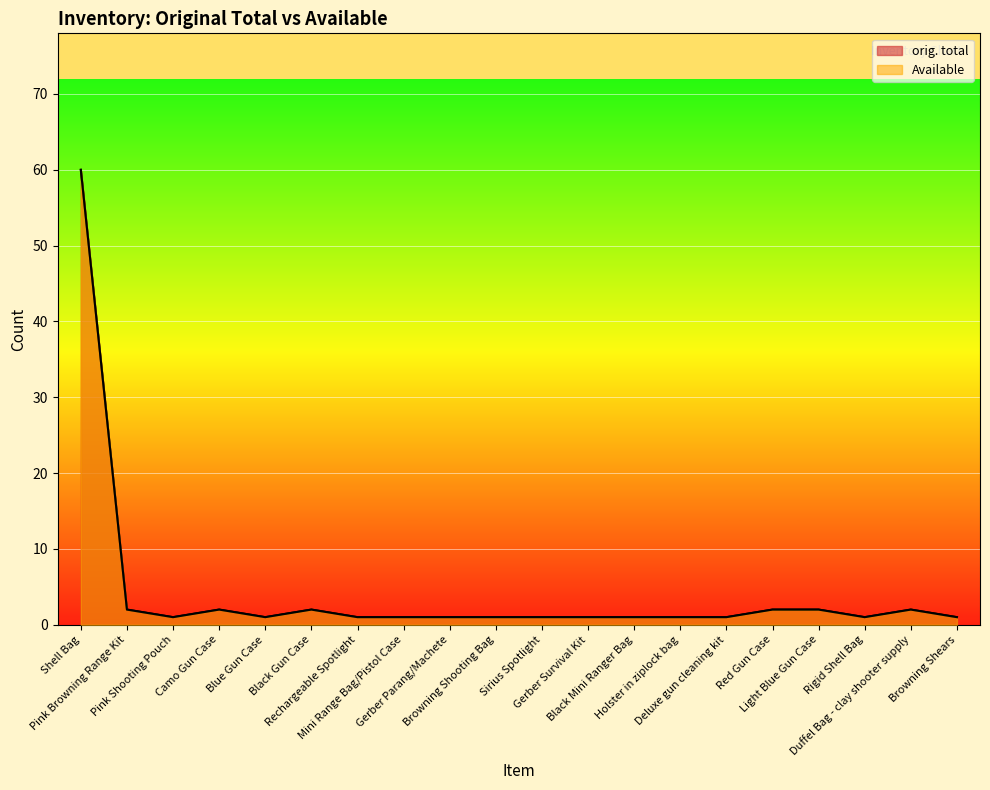

The Available series shows 2 at Black Gun Case. True or false?

True